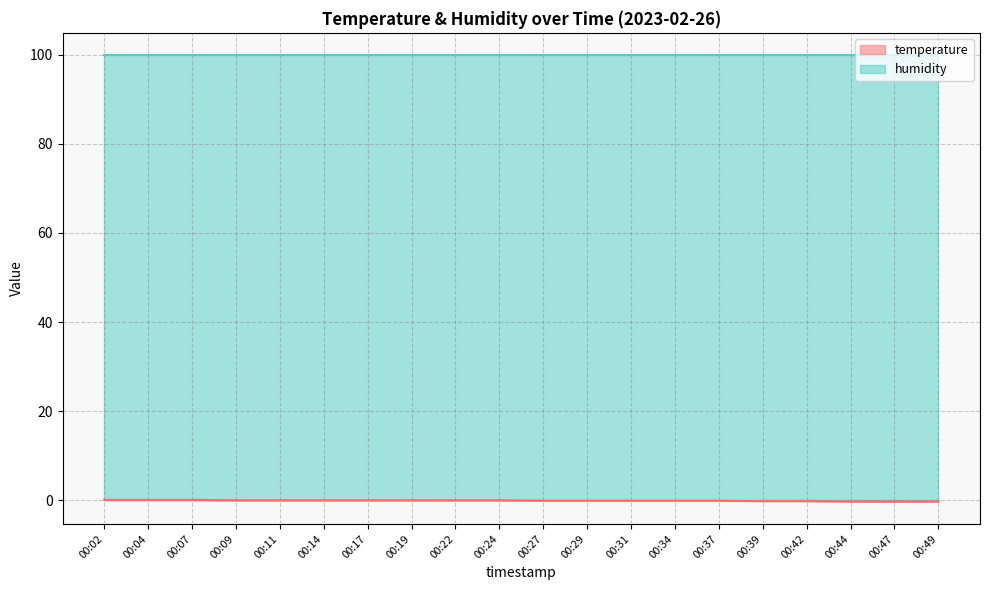

How many lines are shown in the chart?

2